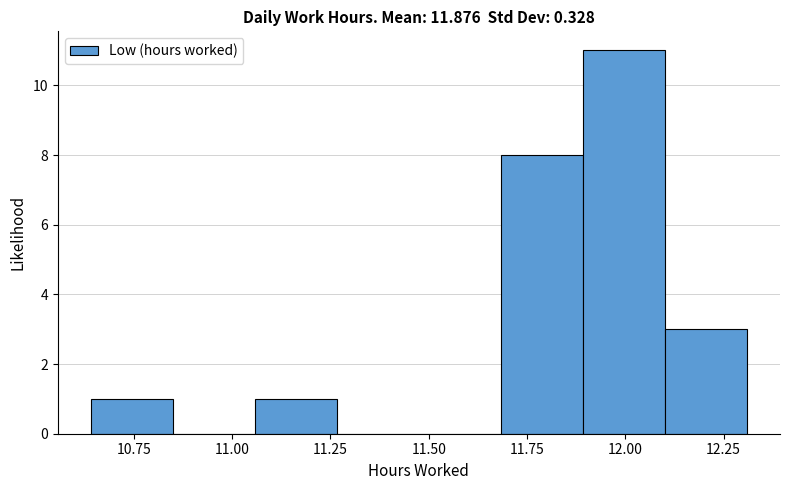

Reading left to right, list every bar in this chart as the range it spans on the x-axis followed by its height. Neither the bar edges nor the heights are printed on the chart, so give them approximately, as read against the axes.

10.65 to 10.85: 1
10.85 to 11.05: 0
11.05 to 11.25: 1
11.25 to 11.50: 0
11.50 to 11.70: 0
11.70 to 11.90: 8
11.90 to 12.10: 11
12.10 to 12.30: 3